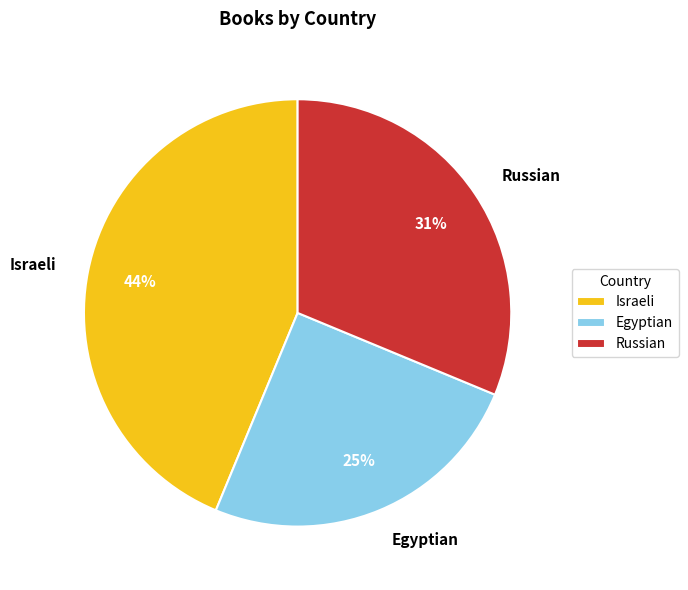

To the nearest percent, what is the average slice percentage?

33%